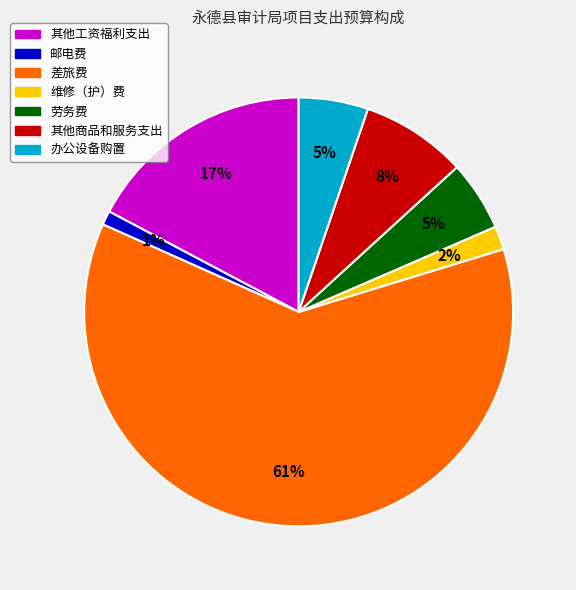

To the nearest percent, what portion does 维修（护）费 represent?

2%